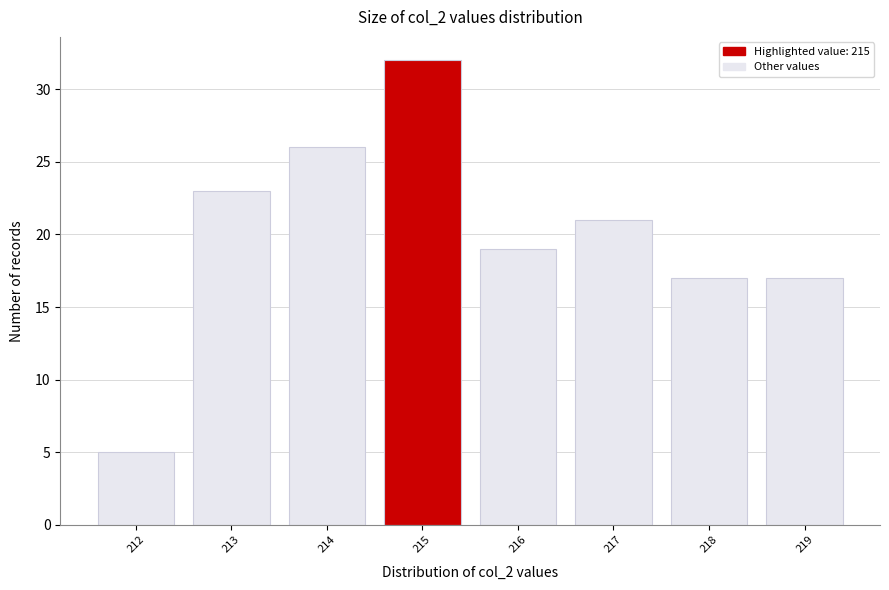

Reading left to right, list every bar in this chart as the range it spans on the x-axis followed by its height. The values are not printed on the chart, so give them approximately, as read against the axis.

211.5 to 212.5: 5
212.5 to 213.5: 23
213.5 to 214.5: 26
214.5 to 215.5: 32
215.5 to 216.5: 19
216.5 to 217.5: 21
217.5 to 218.5: 17
218.5 to 219.5: 17